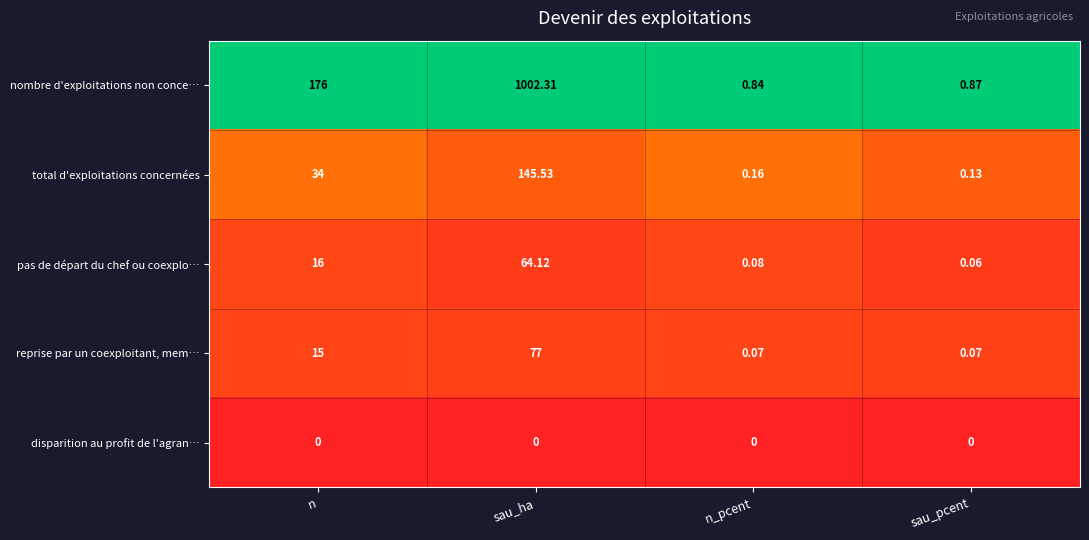

Between sau_ha and n_pcent, which series saw the biggest shift?

nombre d'exploitations non conce…